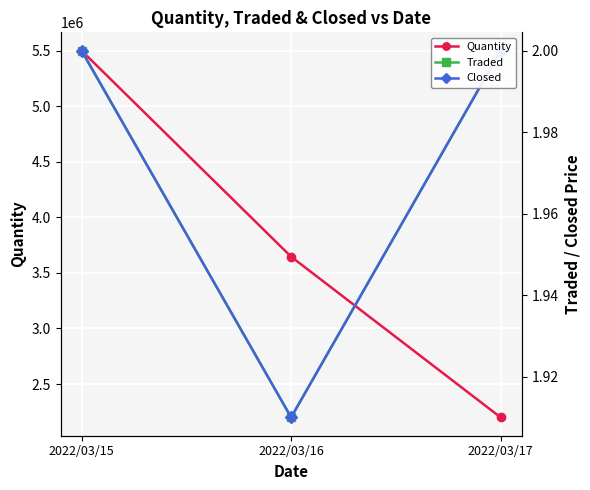

True or false: Closed has a value of 3.5 at 2022/03/15.

False